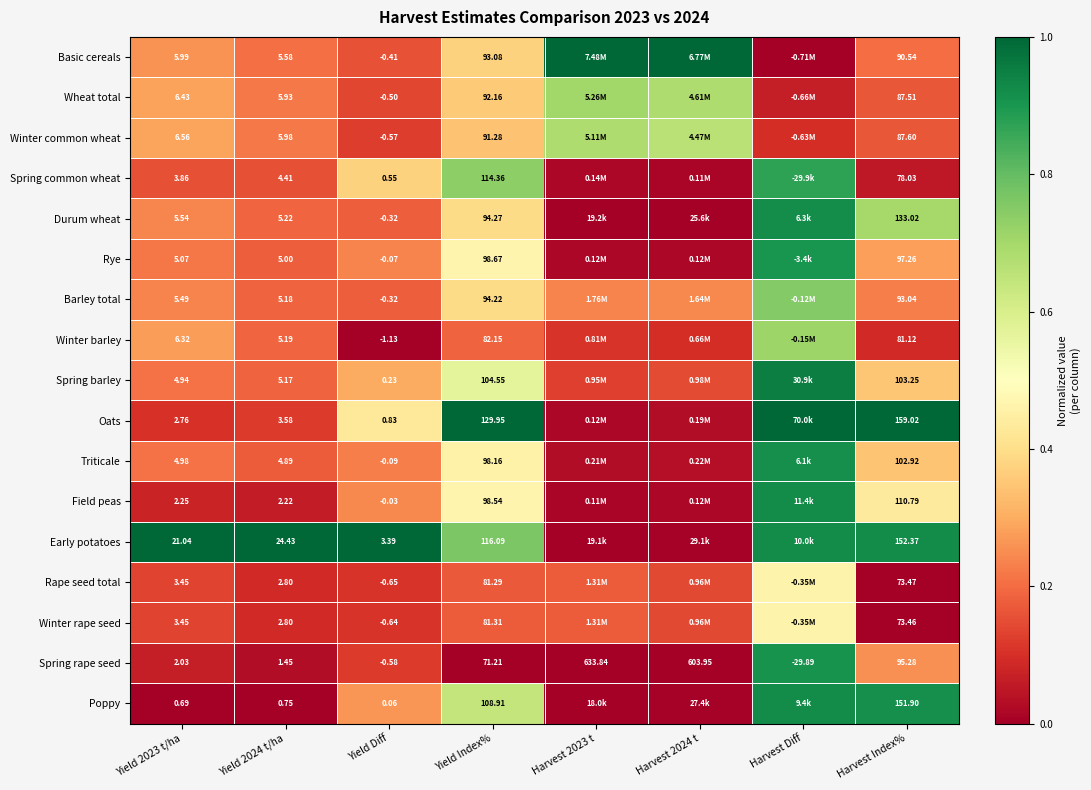

Which series changed the most between Yield Diff and Yield Index%?

Oats